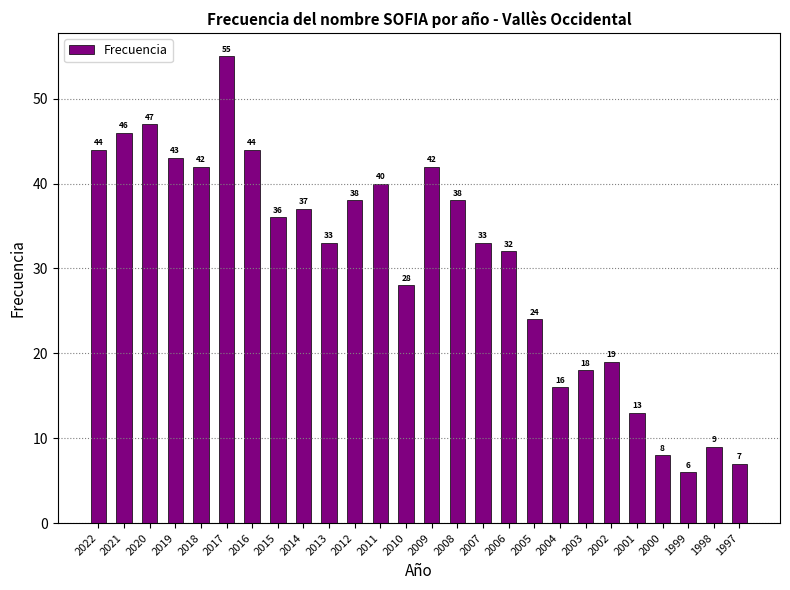

How many categories are shown in the chart?

26